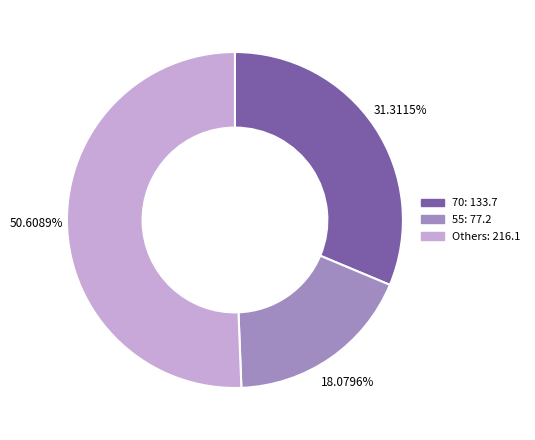

How many segments does this pie chart have?

3